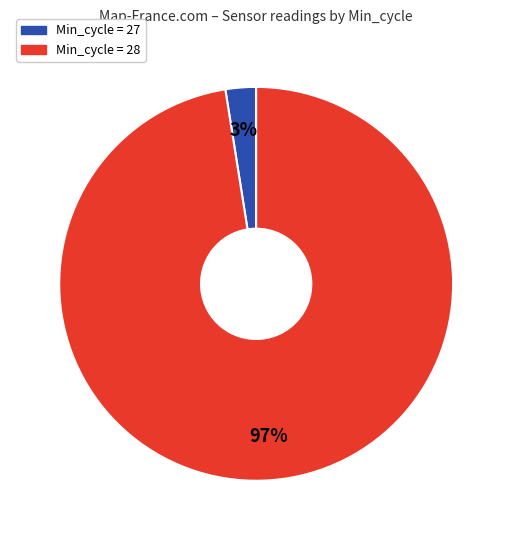

To the nearest percent, what is the average slice percentage?

50%